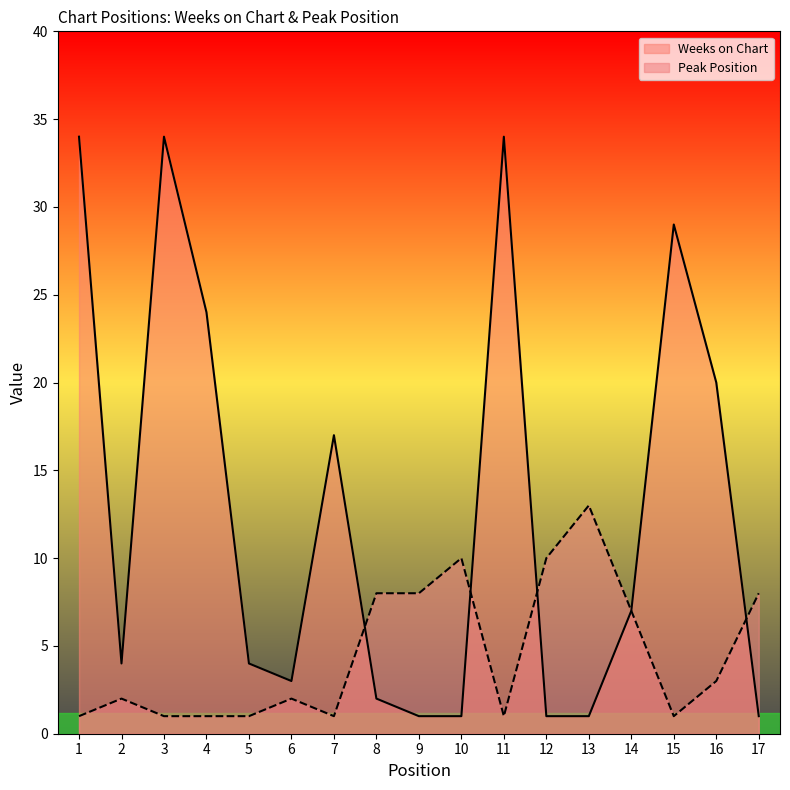

How many data points in Weeks on Chart are less than 4?

7